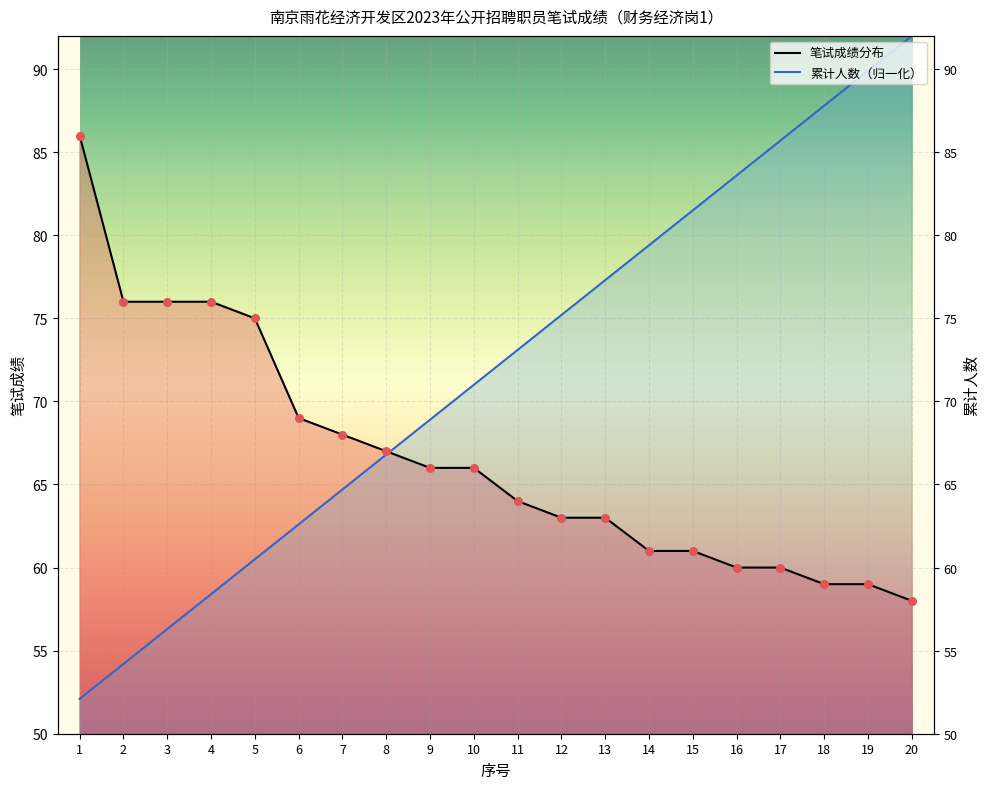

Which series has the widest spread of Y values?

累计人数